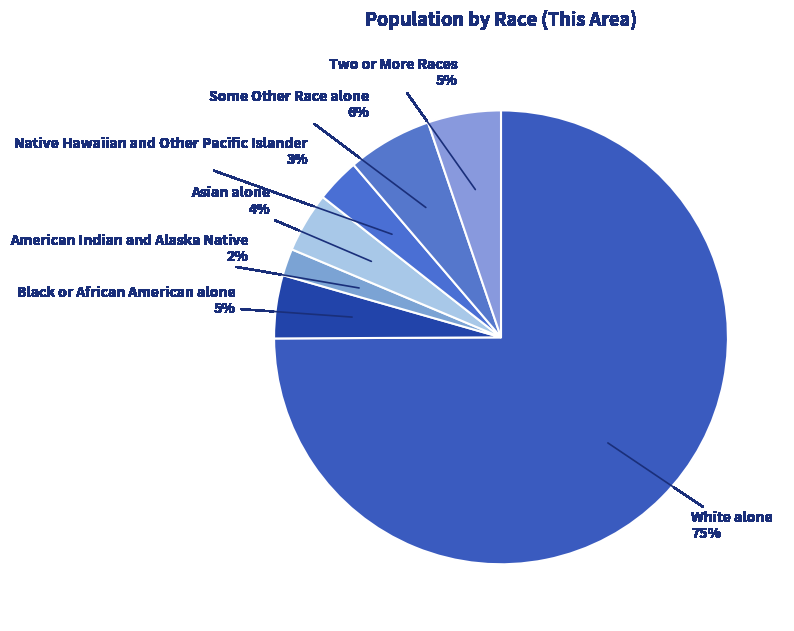

The Native Hawaiian and Other Pacific Islander slice represents 3% of the pie. True or false?

True